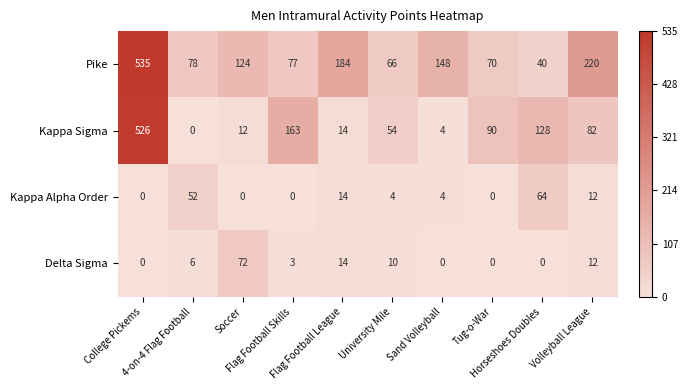

What is the average value of the Kappa Alpha Order series?

15